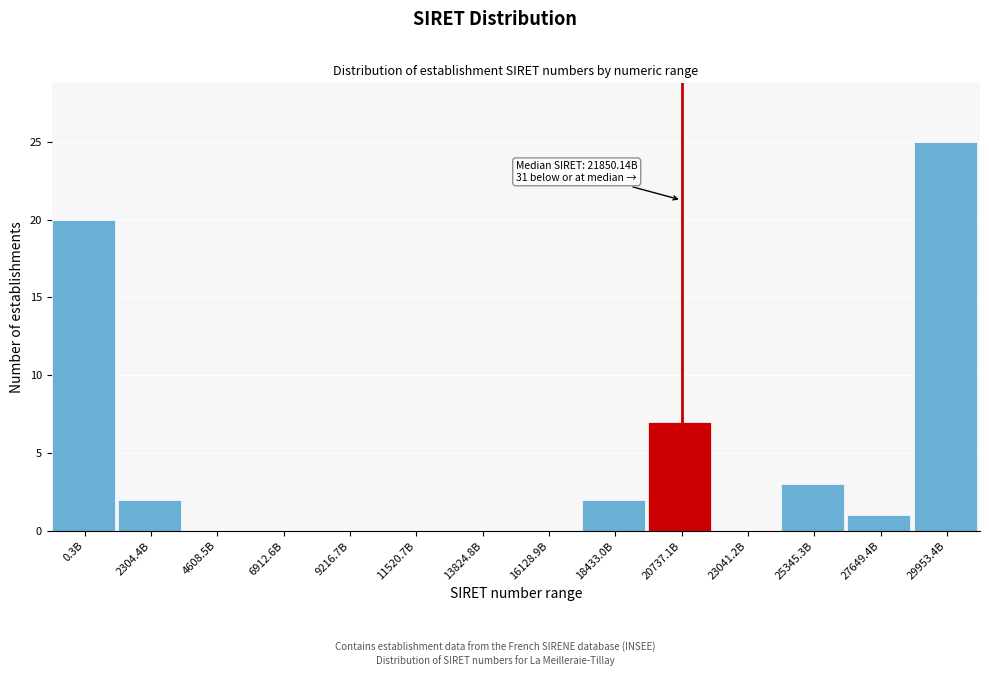

Reading left to right, what are all the values shown in this chart?

0.3B=20	2304.4B=2	4608.5B=0	6912.6B=0	9216.7B=0	11520.7B=0	13824.8B=0	16128.9B=0	18433.0B=2	20737.1B=7	23041.2B=0	25345.3B=3	27649.4B=1	29953.4B=25